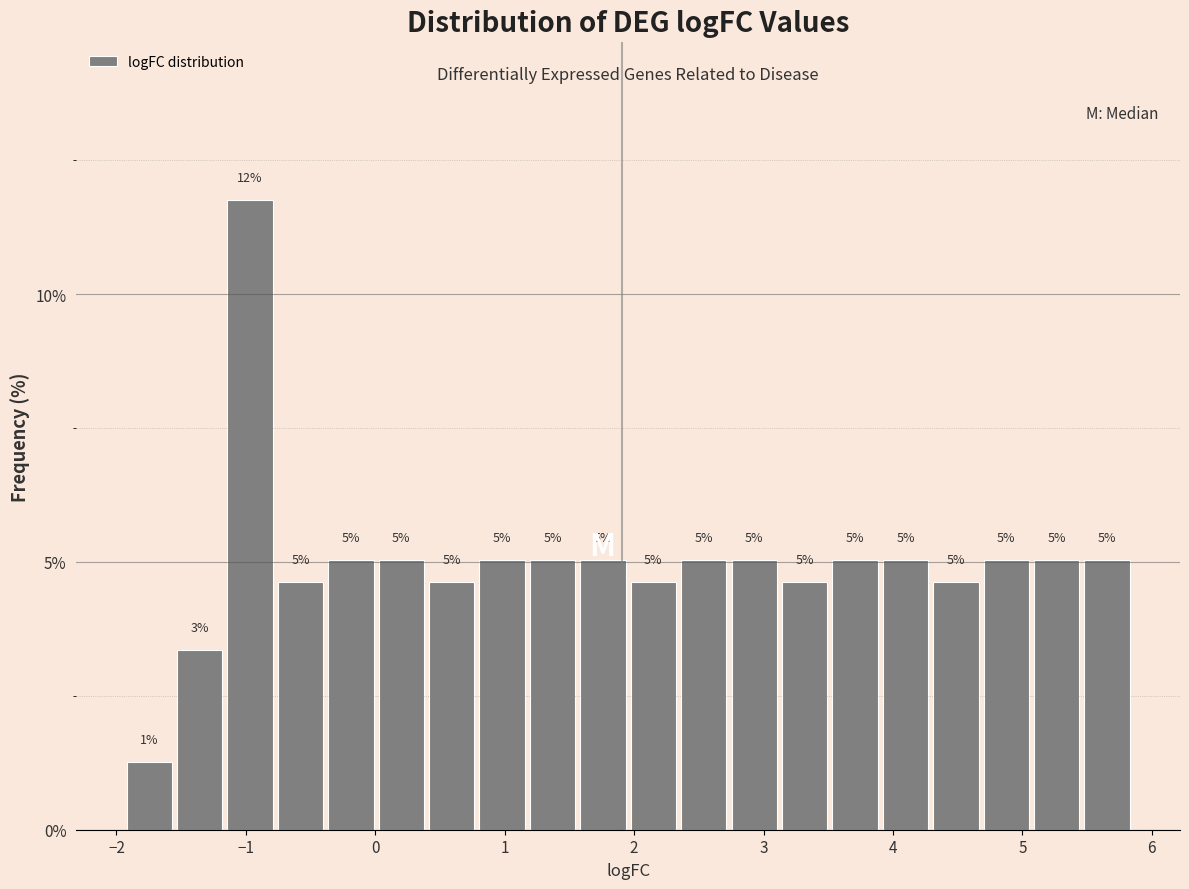

Read against the x-axis, roughly where is the centre of the tallest bar?

-1.0